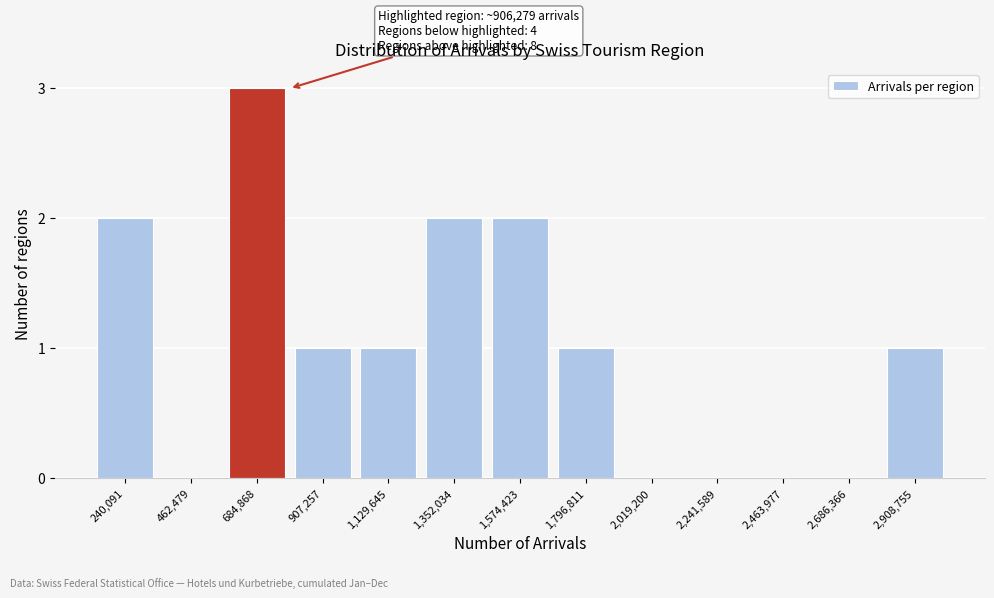

Reading right to left, list all the values displayed in this chart.

2,908,755=1	2,686,366=0	2,463,977=0	2,241,589=0	2,019,200=0	1,796,811=1	1,574,423=2	1,352,034=2	1,129,645=1	907,257=1	684,868=3	462,479=0	240,091=2